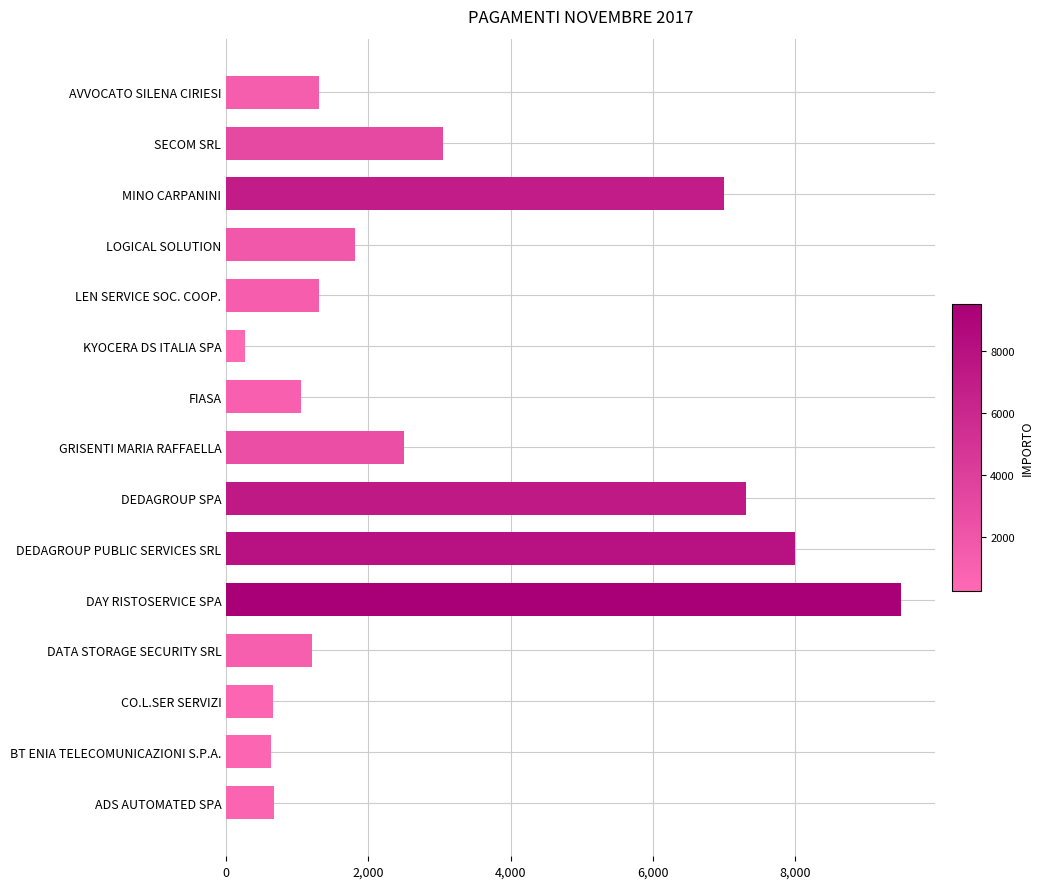

Does the chart contain stacked bars?

No